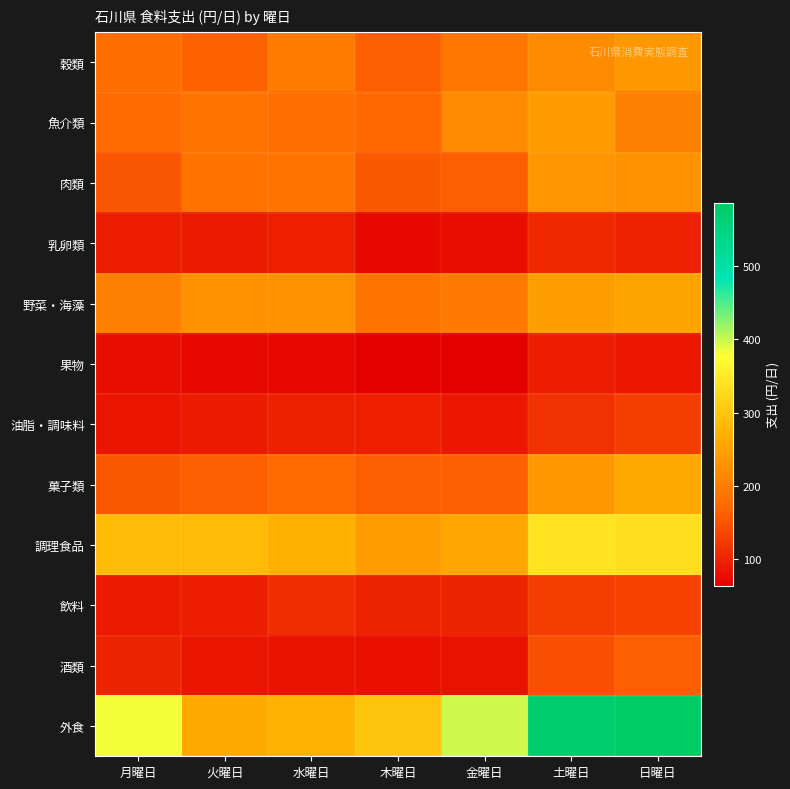

Reading left to right, transcribe all the data shown in this chart.

穀類: 月曜日=181.1	火曜日=164.2	水曜日=198.7	木曜日=162.5	金曜日=192.0	土曜日=219.8	日曜日=235.2
魚介類: 月曜日=175.5	火曜日=189.3	水曜日=181.9	木曜日=171.8	金曜日=217.2	土曜日=242.0	日曜日=203.4
肉類: 月曜日=151.6	火曜日=186.1	水曜日=186.8	木曜日=155.8	金曜日=162.2	土曜日=232.6	日曜日=229.0
乳卵類: 月曜日=93.8	火曜日=92.7	水曜日=97.1	木曜日=74.0	金曜日=80.0	土曜日=106.0	日曜日=100.2
野菜・海藻: 月曜日=203.6	火曜日=228.8	水曜日=228.8	木曜日=189.1	金曜日=197.4	土曜日=245.8	日曜日=253.2
果物: 月曜日=80.6	火曜日=74.4	水曜日=72.7	木曜日=64.6	金曜日=63.8	土曜日=94.7	日曜日=88.8
油脂・調味料: 月曜日=87.0	火曜日=92.7	水曜日=99.3	木曜日=96.5	金曜日=89.0	土曜日=115.5	日曜日=127.5
菓子類: 月曜日=154.2	火曜日=160.9	水曜日=175.6	木曜日=161.6	金曜日=163.8	土曜日=238.0	日曜日=259.1
調理食品: 月曜日=285.9	火曜日=284.5	水曜日=269.9	木曜日=244.7	金曜日=258.2	土曜日=339.7	日曜日=335.1
飲料: 月曜日=92.1	火曜日=95.2	水曜日=111.8	木曜日=102.2	金曜日=100.6	土曜日=128.0	日曜日=132.2
酒類: 月曜日=100.9	火曜日=86.7	水曜日=85.2	木曜日=82.0	金曜日=83.0	土曜日=146.3	日曜日=161.2
外食: 月曜日=381.9	火曜日=262.4	水曜日=271.4	木曜日=299.3	金曜日=398.0	土曜日=575.8	日曜日=586.1